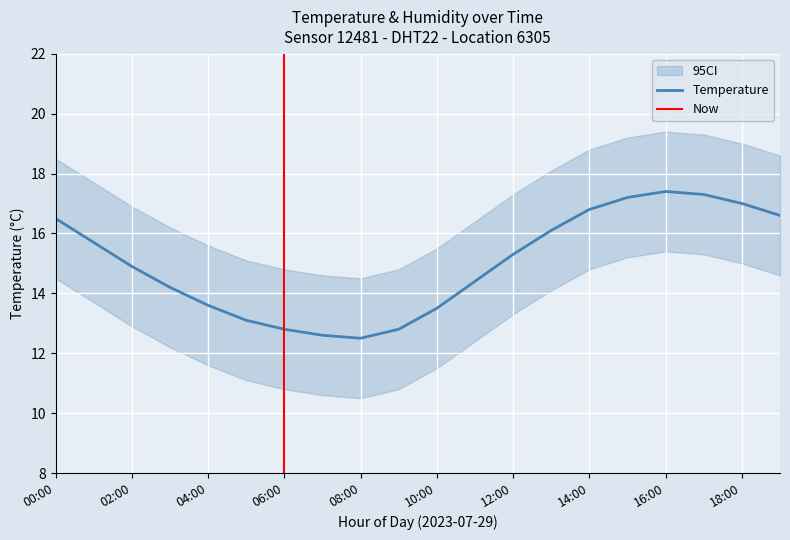

What is the label of the 18th point from the left?

17:00